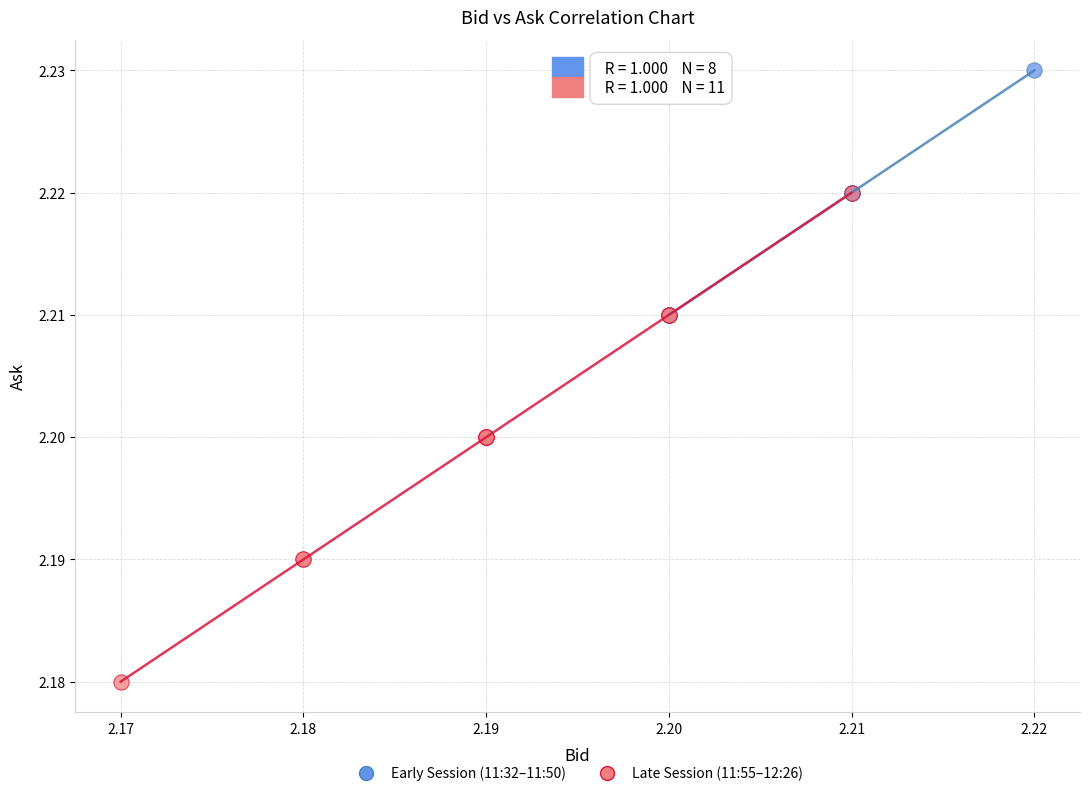

Which series contains the lowest Y value?

Late Session (11:55–12:26)